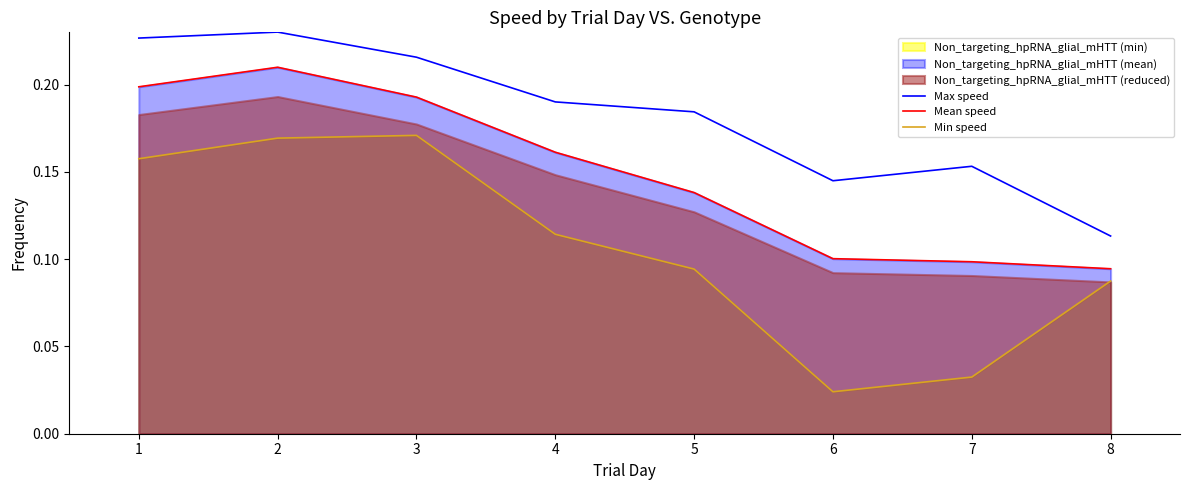

Count the number of categories in the chart.

8